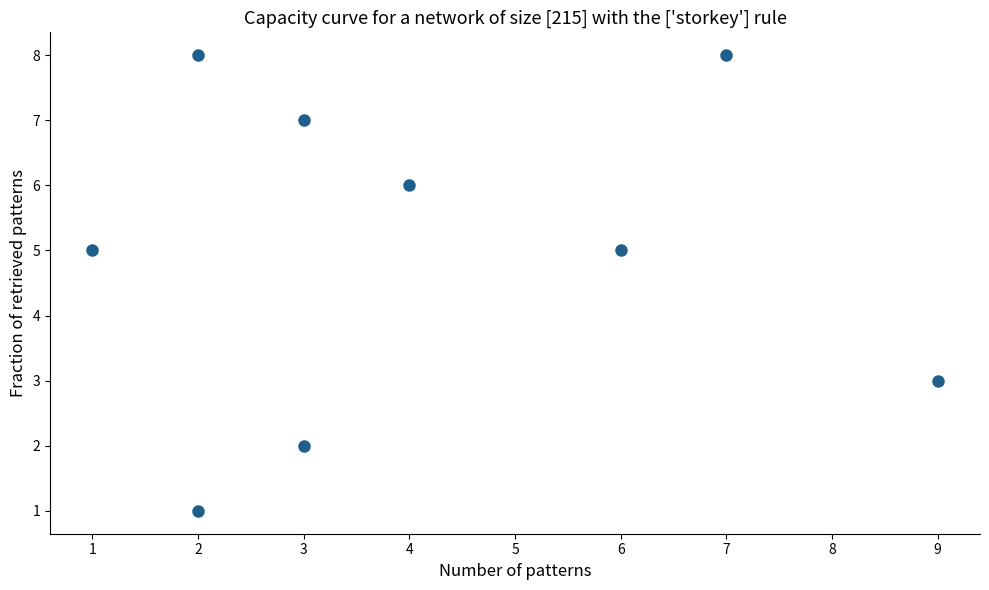

What is the range of X values (max minus min)?

8